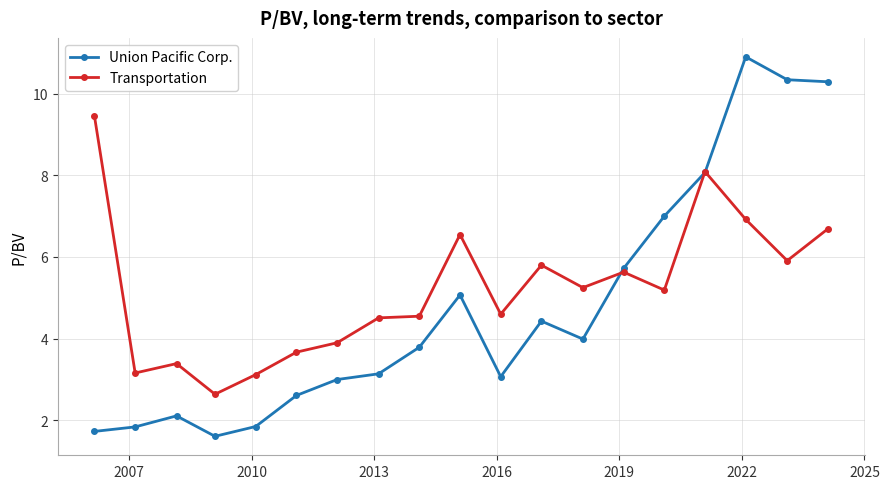

What is the value of the Union Pacific Corp. point at the 5th from the left?

1.9